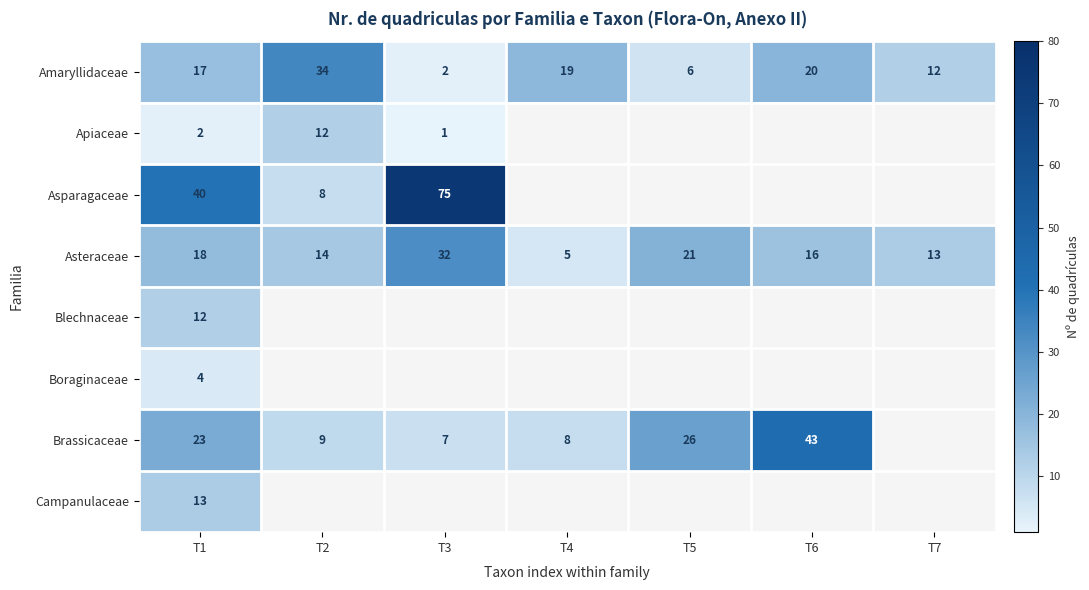

What is the spread (max minus min) of values at T1?

38